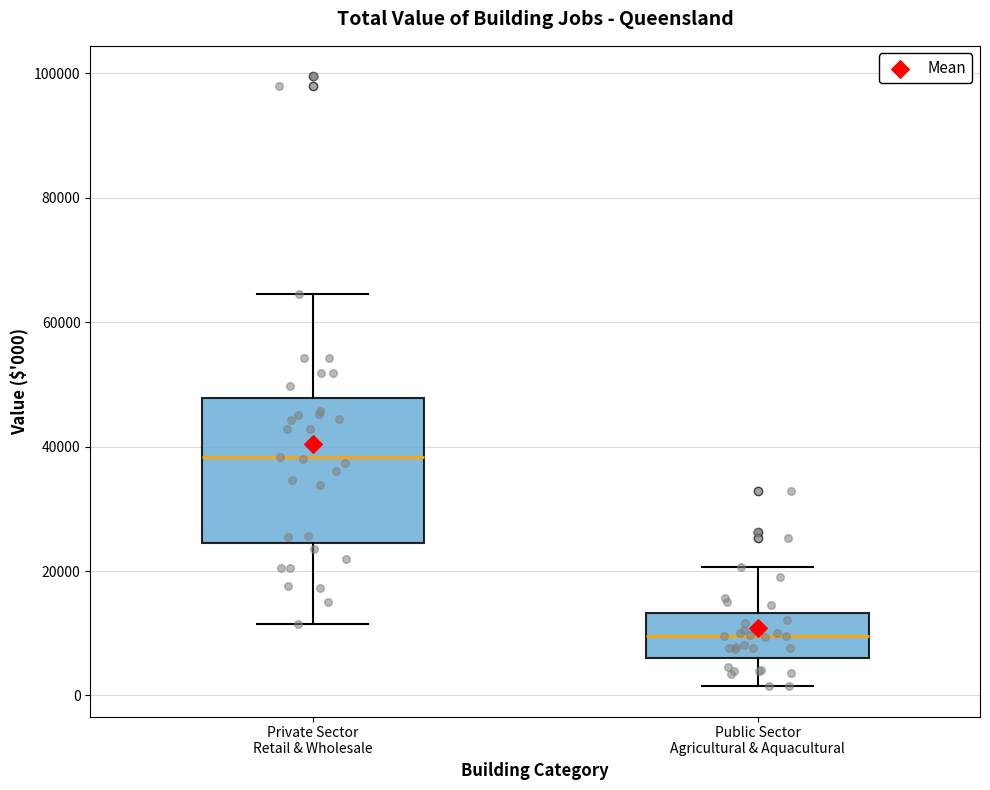

Reading left to right, read every box against the y-axis: the position of its median line, the range the box covers, and the ends of its whiskers. The values are not printed on the chart, so give them approximately, as read against the axis.

Private Sector Retail & Wholesale: median 38000, box 24000 to 48000, whiskers 12000 to 64000
Public Sector Agricultural & Aquacultural: median 10000, box 6000 to 14000, whiskers 2000 to 20000